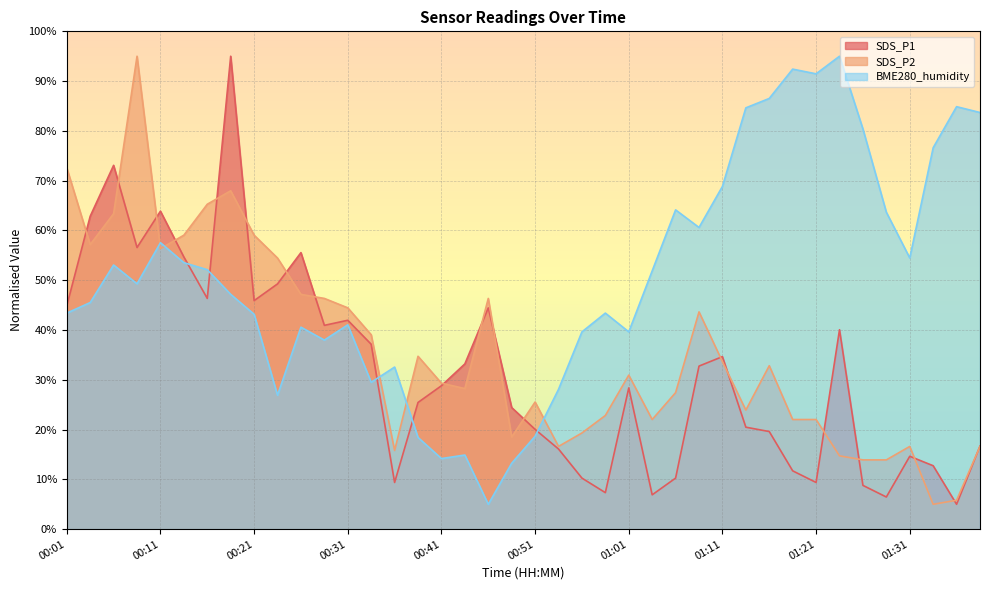

What is the label of the 18th point from the right?

00:56